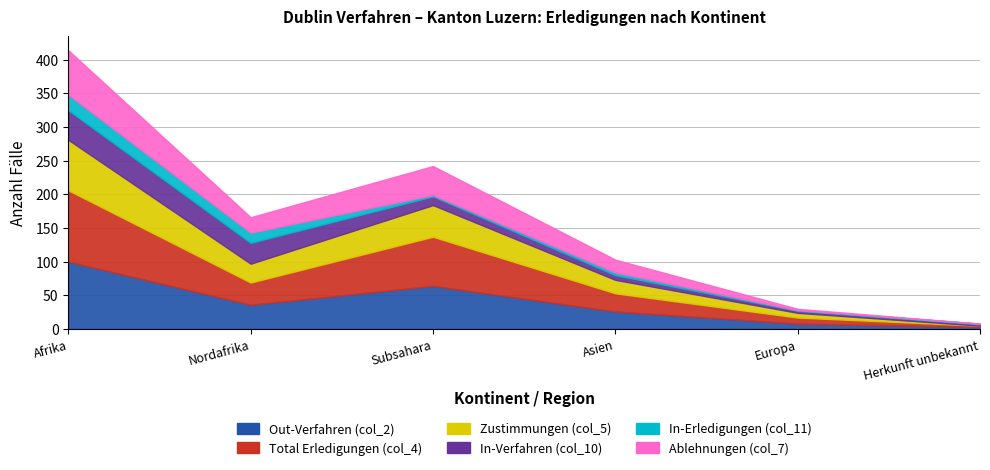

Does the chart have visible grid lines?

Yes